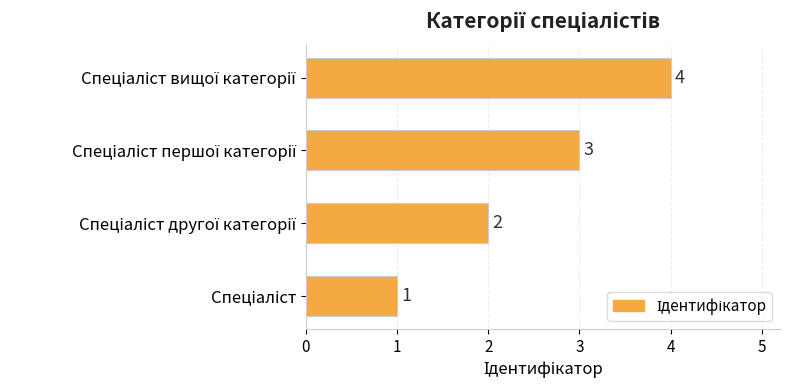

What is the difference between the maximum and minimum values?

3